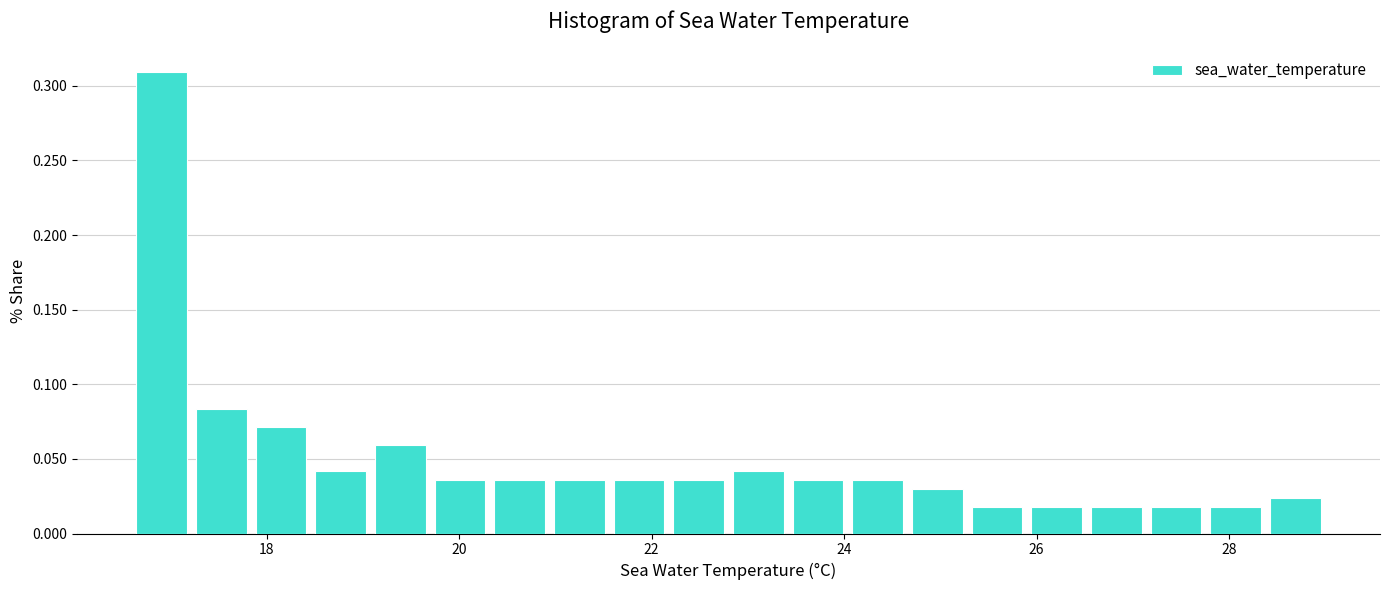

Around what value on the x-axis is the tallest bar? Give the approximate position of its centre, as read against the axis.

17.0